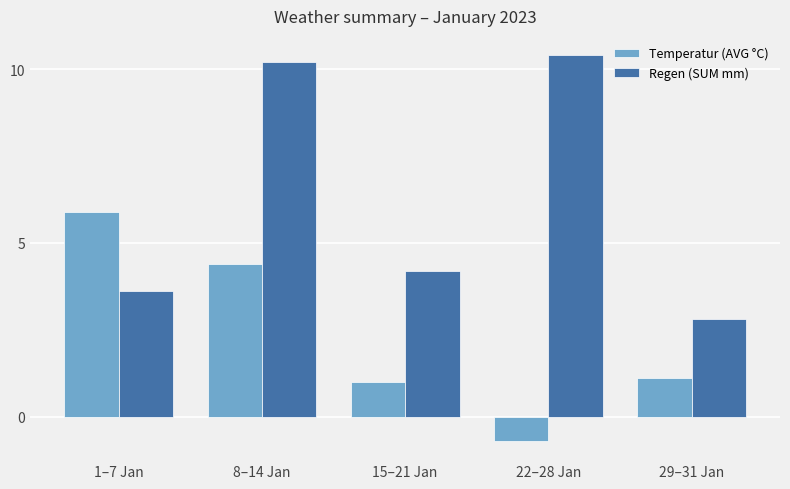

The value of Temperatur (AVG °C) at 8–14 Jan is 4.4. True or false?

True